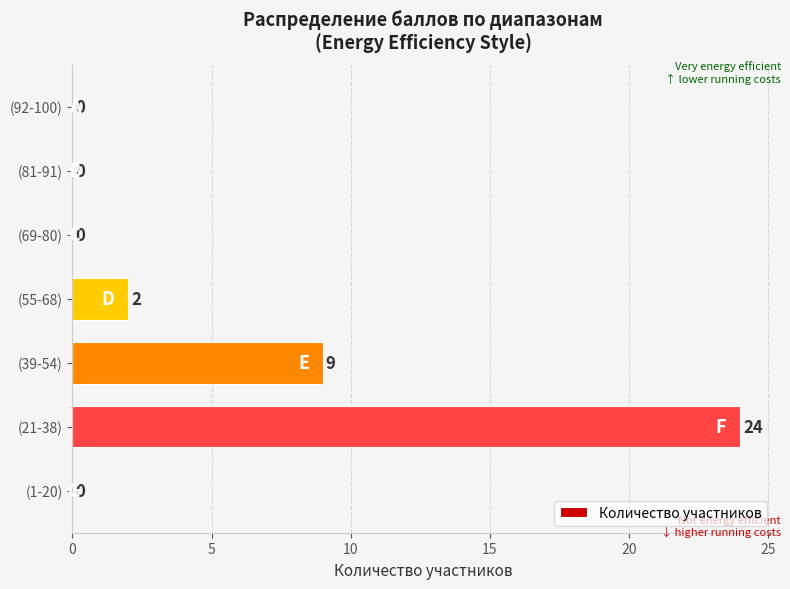

Reading bottom to top, extract all data points from this chart.

(1-20)=0	(21-38)=24	(39-54)=9	(55-68)=2	(69-80)=0	(81-91)=0	(92-100)=0